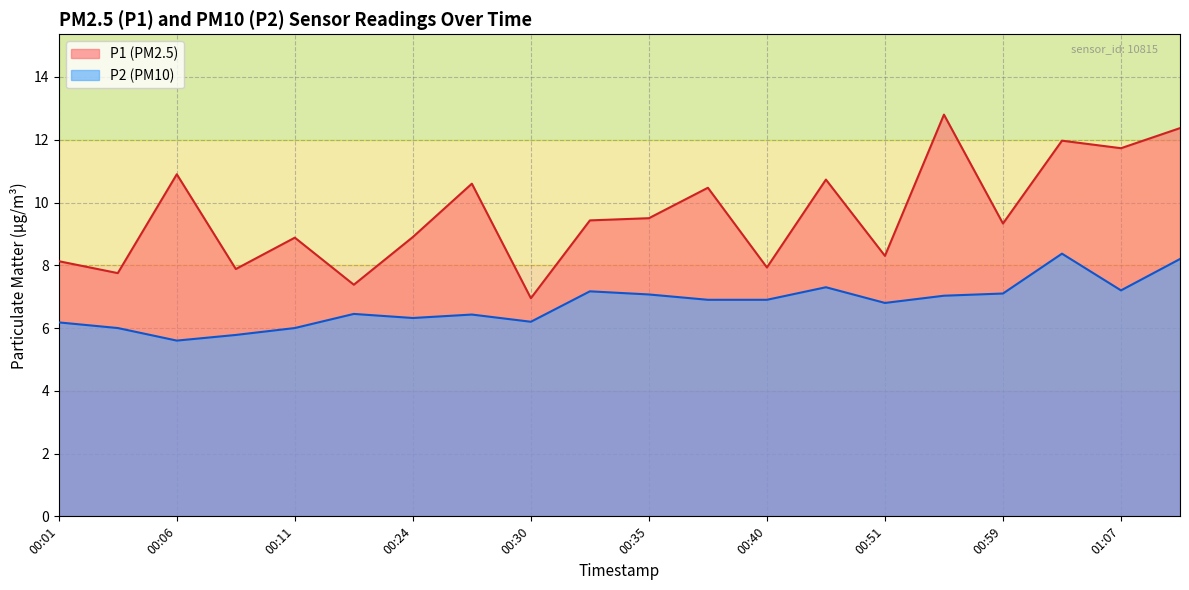

How many data points does each series have?

20